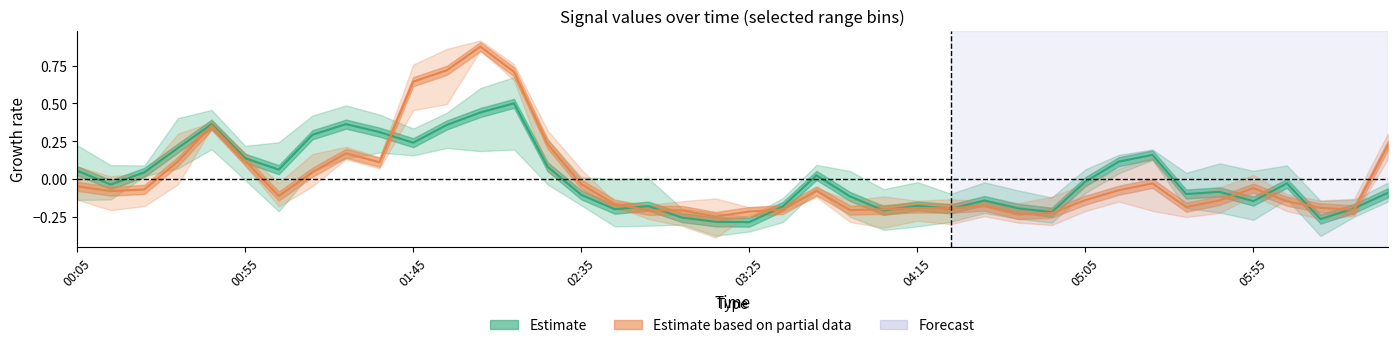

What is the spread (max minus min) of values at 05:05?

0.2